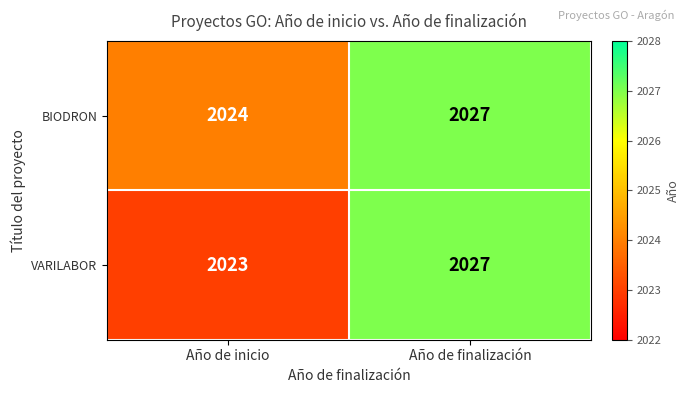

Is it true that BIODRON equals 2881 at Año de finalización?

False